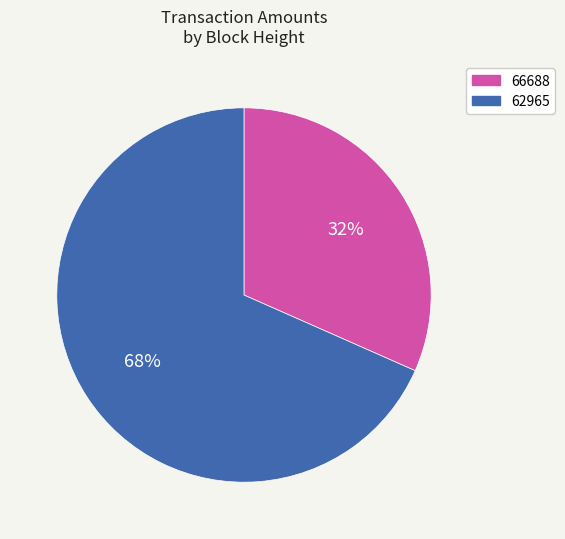

How many segments does this pie chart have?

2